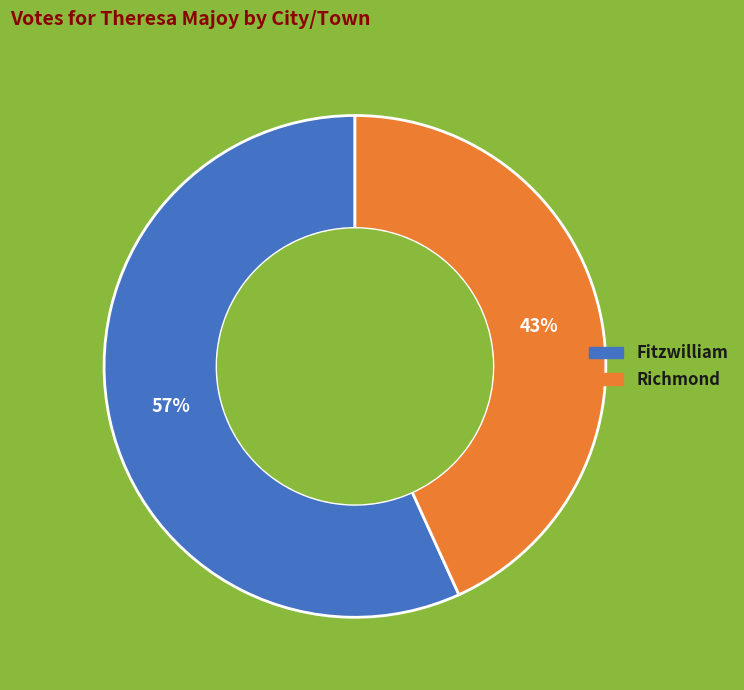

Does Fitzwilliam represent more than half of the total?

Yes